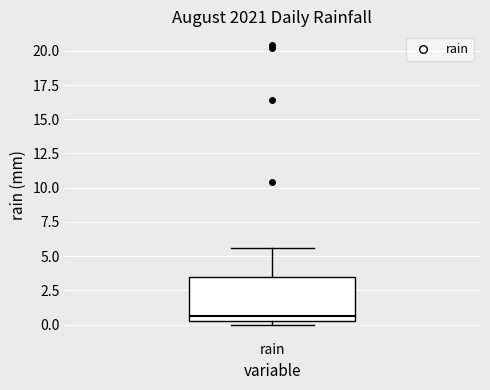

Read this box plot against the y-axis: the position of the median line, the range covered by the box, and the ends of both whiskers. The values are not printed on the chart, so give them approximately, as read against the axis.

median 0.5 (just above the box's lower edge), box 0.5 to 3.5, whiskers 0.0 to 5.5